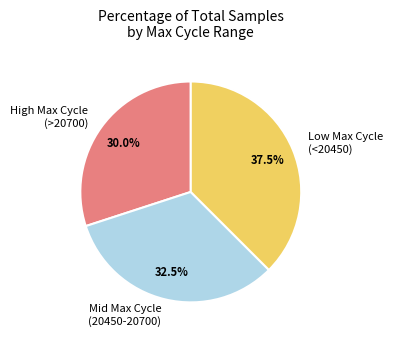

Which has a higher value, Mid Max Cycle (20450-20700) or Low Max Cycle (<20450)?

Low Max Cycle (<20450)